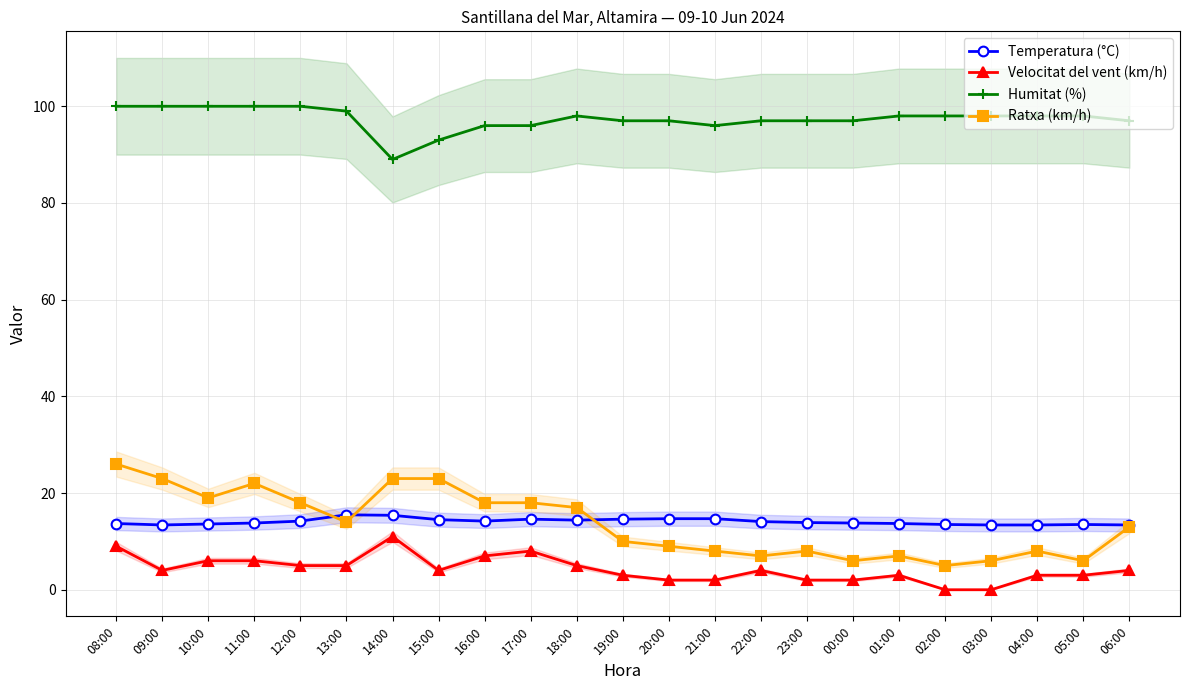

Which series changed the most between 11:00 and 17:00?

Humitat (%)